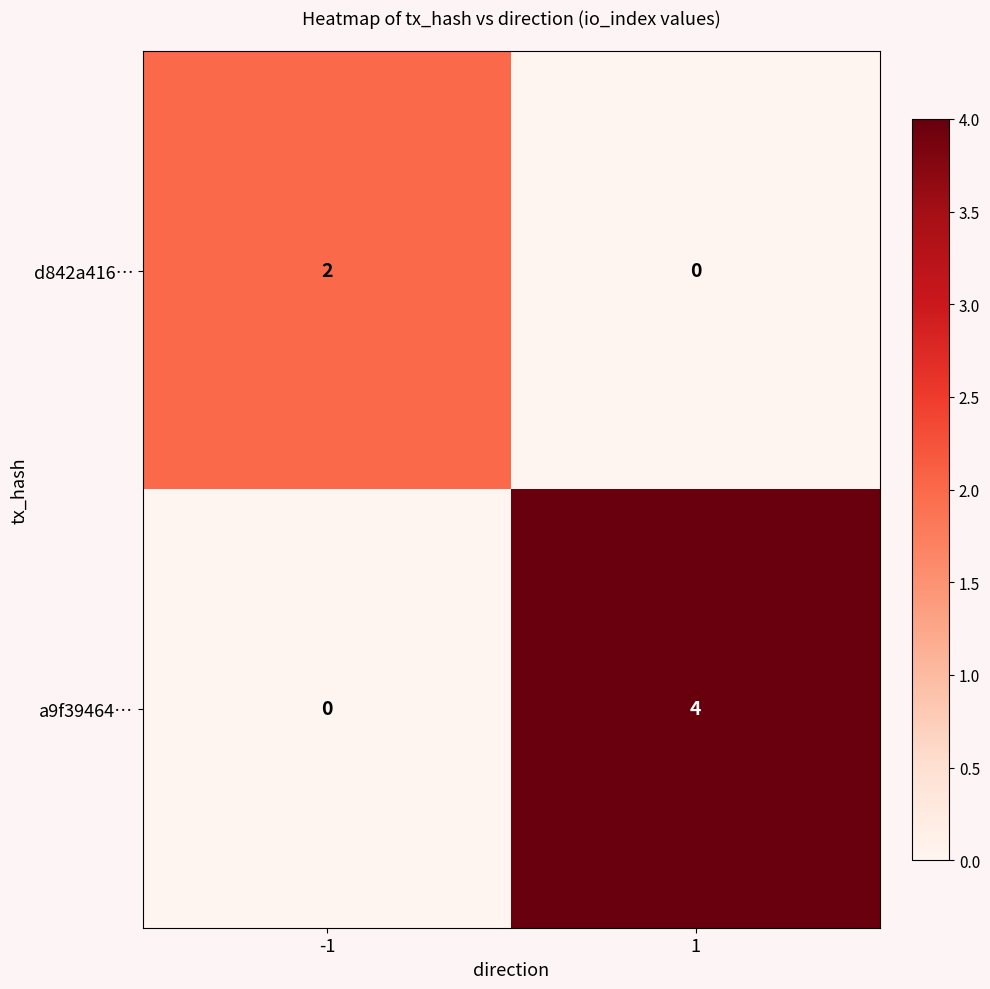

What is the spread (max minus min) of values at 1?

4